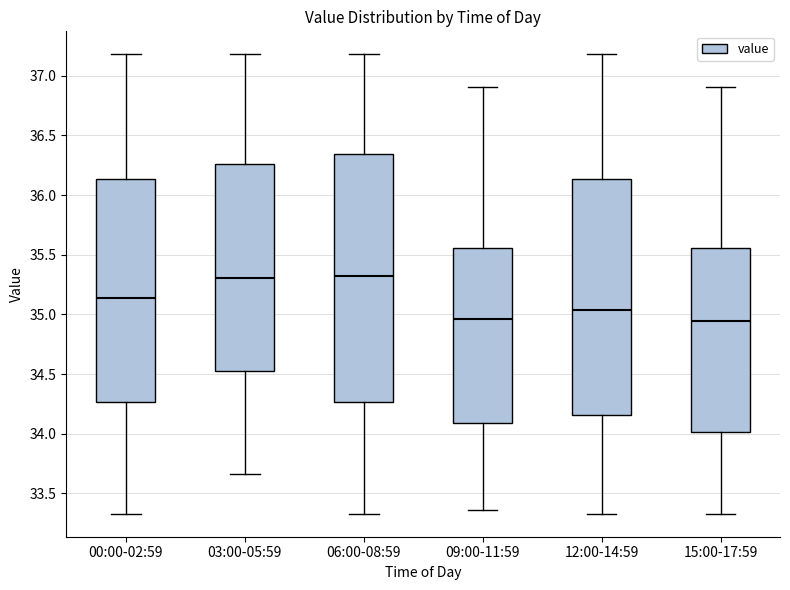

Reading left to right, read every box against the y-axis: the position of its median line, the range the box covers, and the ends of its whiskers. The values are not printed on the chart, so give them approximately, as read against the axis.

00:00-02:59: median 35.15, box 34.25 to 36.15, whiskers 33.35 to 37.20
03:00-05:59: median 35.30, box 34.50 to 36.25, whiskers 33.65 to 37.20
06:00-08:59: median 35.30, box 34.25 to 36.35, whiskers 33.35 to 37.20
09:00-11:59: median 34.95, box 34.10 to 35.55, whiskers 33.35 to 36.90
12:00-14:59: median 35.05, box 34.15 to 36.15, whiskers 33.35 to 37.20
15:00-17:59: median 34.95, box 34.00 to 35.55, whiskers 33.35 to 36.90